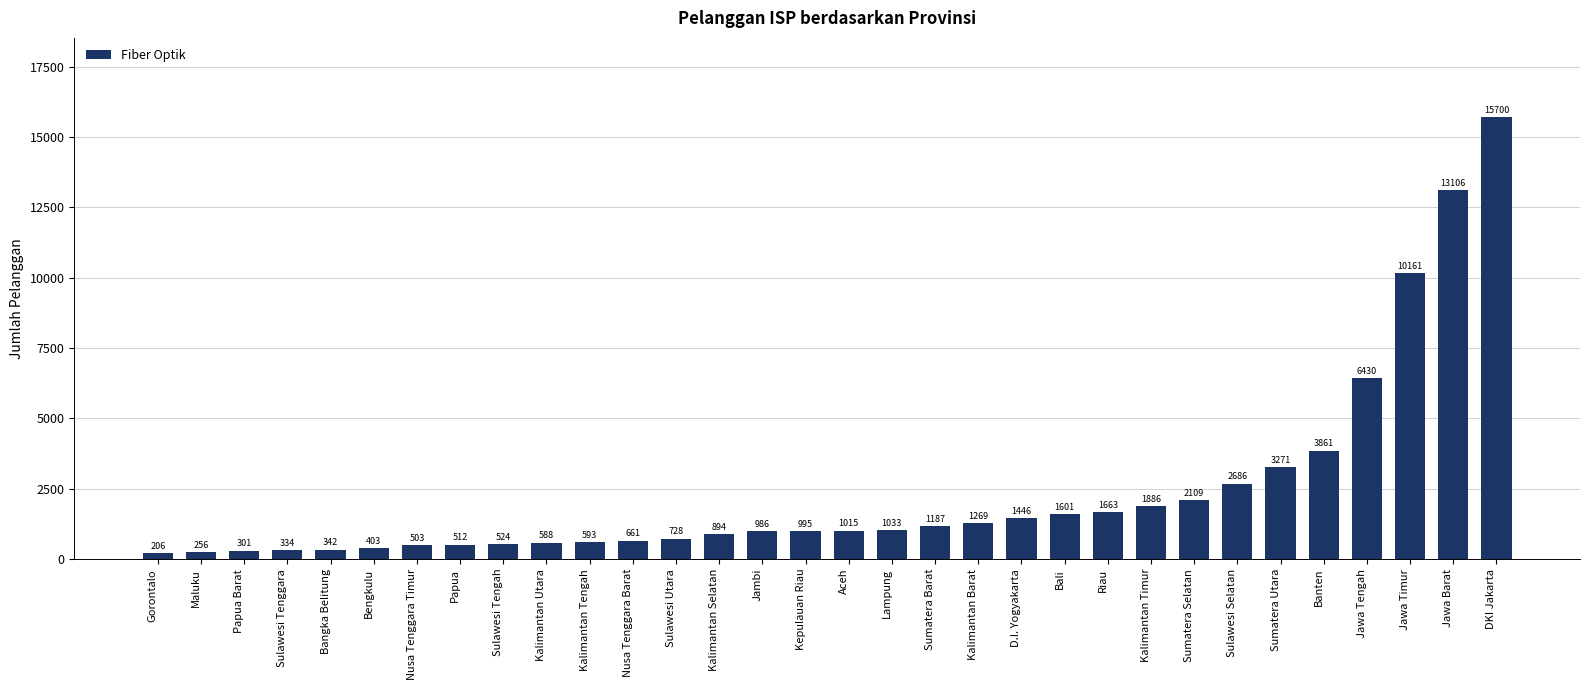

Read the value at Sumatera Barat, to the nearest 100.

1200